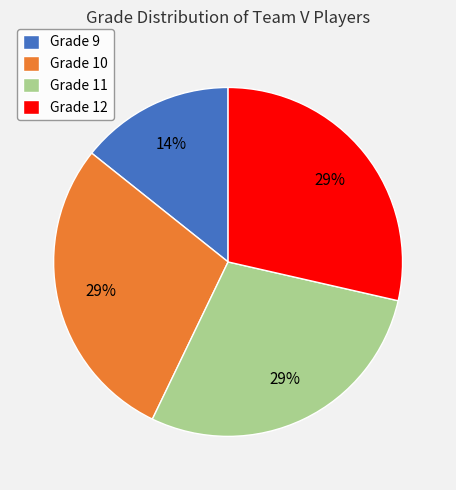

Is it true that Grade 12 is 35% of the pie?

False